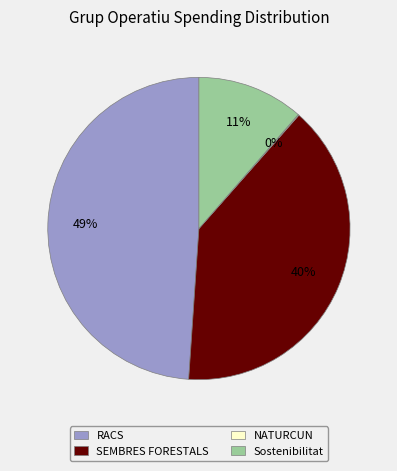

Which category has the biggest portion of the pie?

RACS